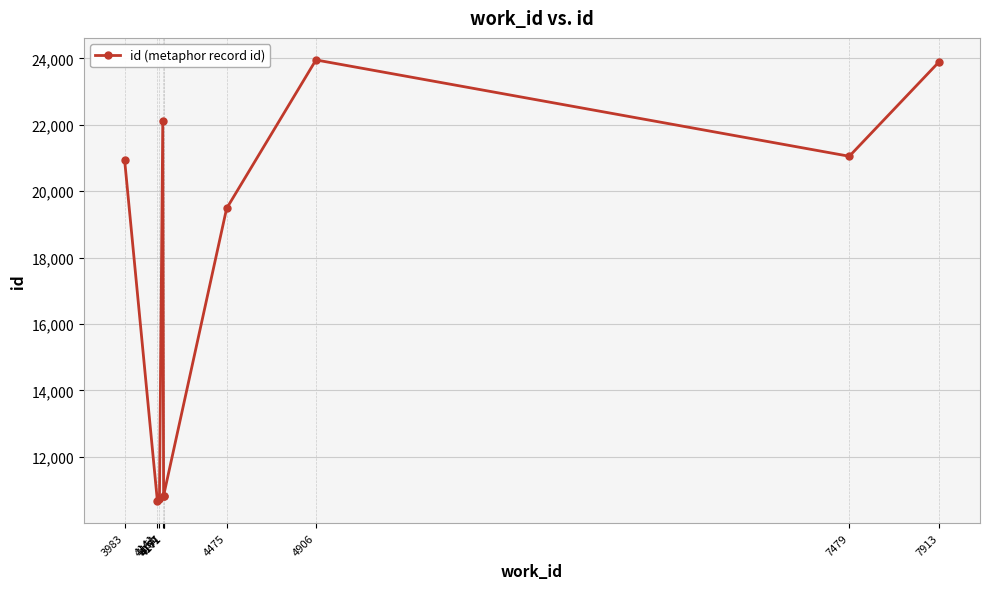

List the labels in order of value, largest first.

4906, 7913, 4167, 7479, 3983, 4475, 4171, 4171, 4151, 4141